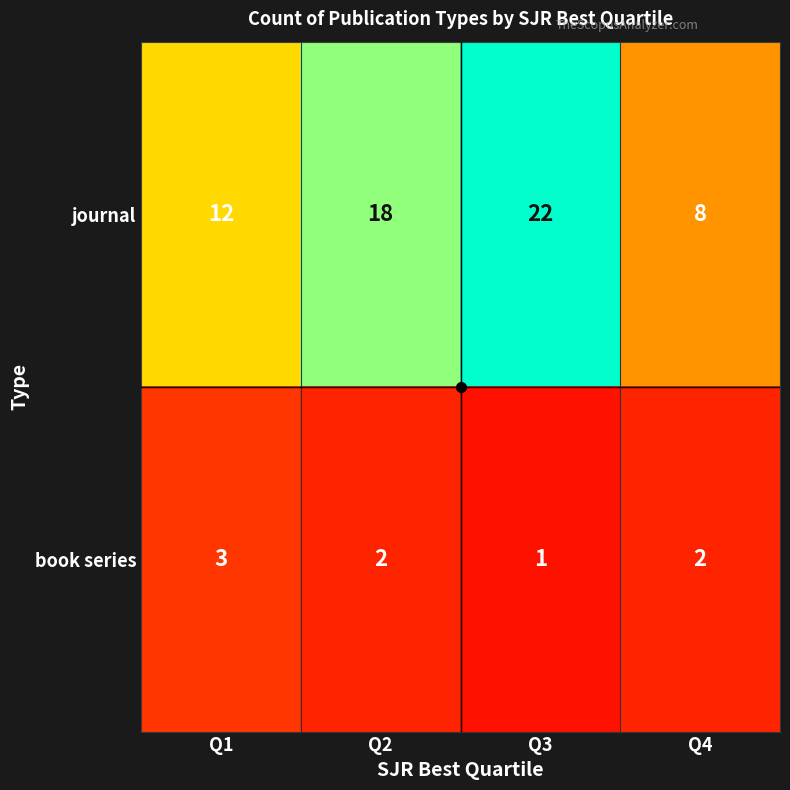

What is the minimum value shown in the chart?

1